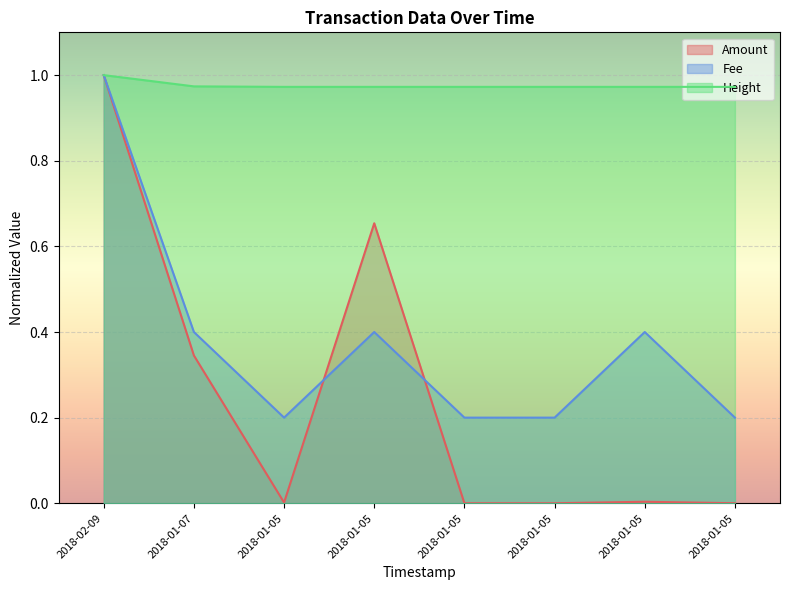

True or false: Amount has a value of 0.0 at 2018-01-05.

False